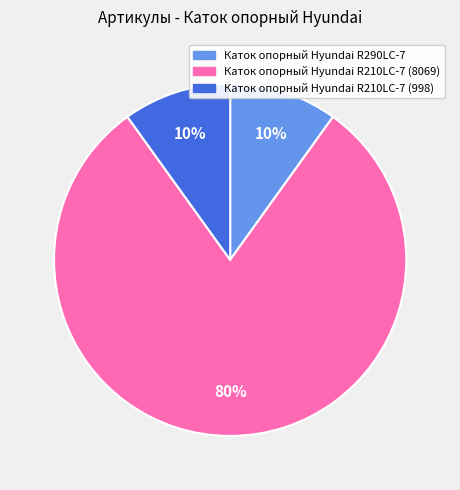

The Каток опорный Hyundai R210LC-7 (8069) slice represents 80% of the pie. True or false?

True